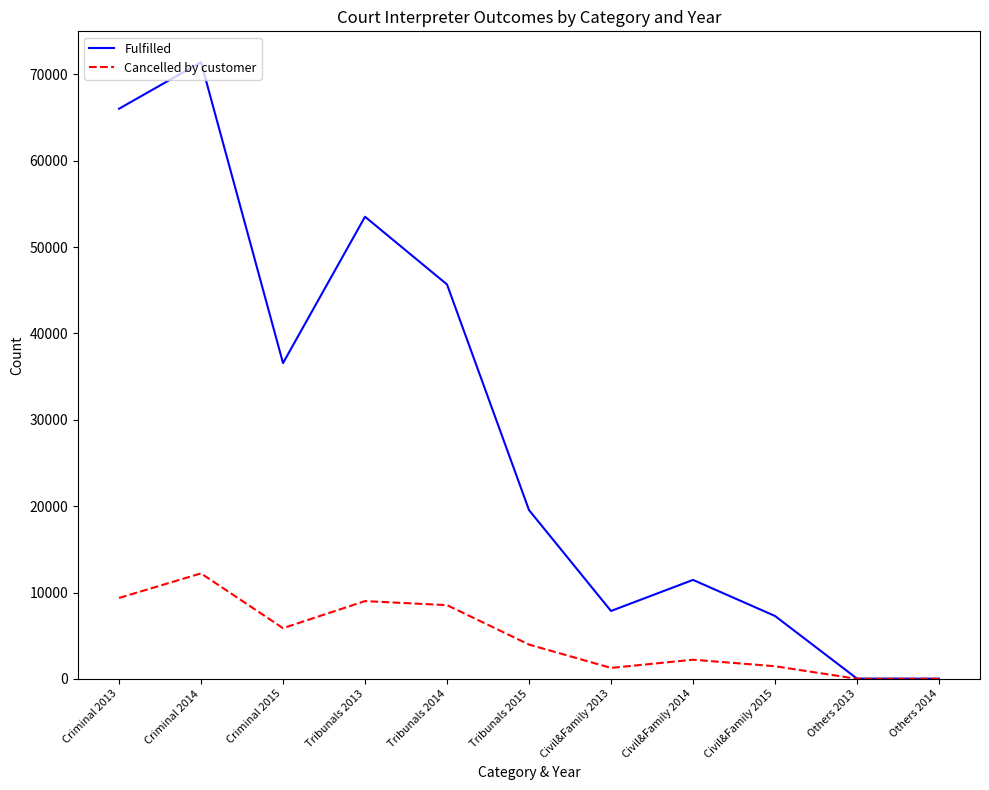

Which series has the largest range (max minus min)?

Fulfilled